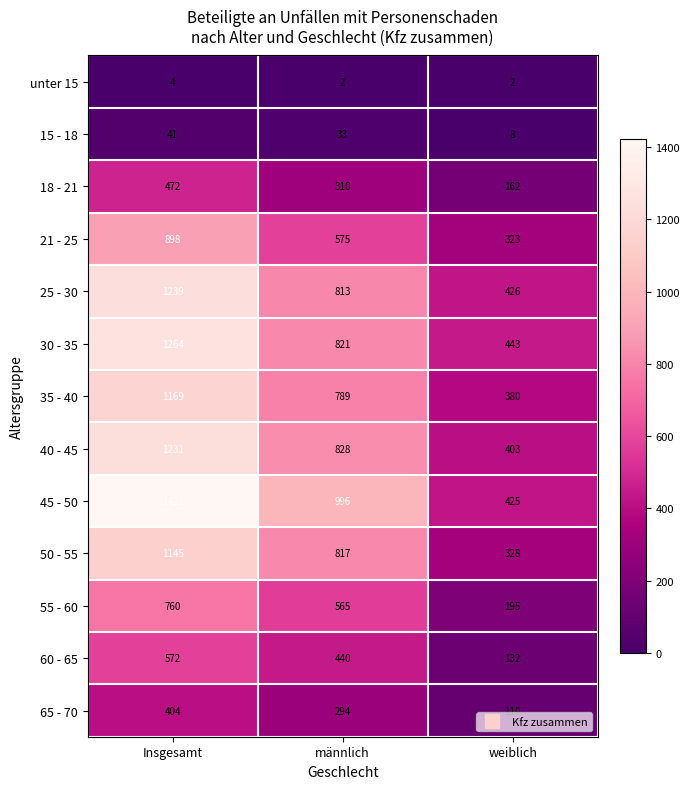

Rank the series by their maximum value, from highest to lowest.

45 - 50, 30 - 35, 25 - 30, 40 - 45, 35 - 40, 50 - 55, 21 - 25, 55 - 60, 60 - 65, 18 - 21, 65 - 70, 15 - 18, unter 15